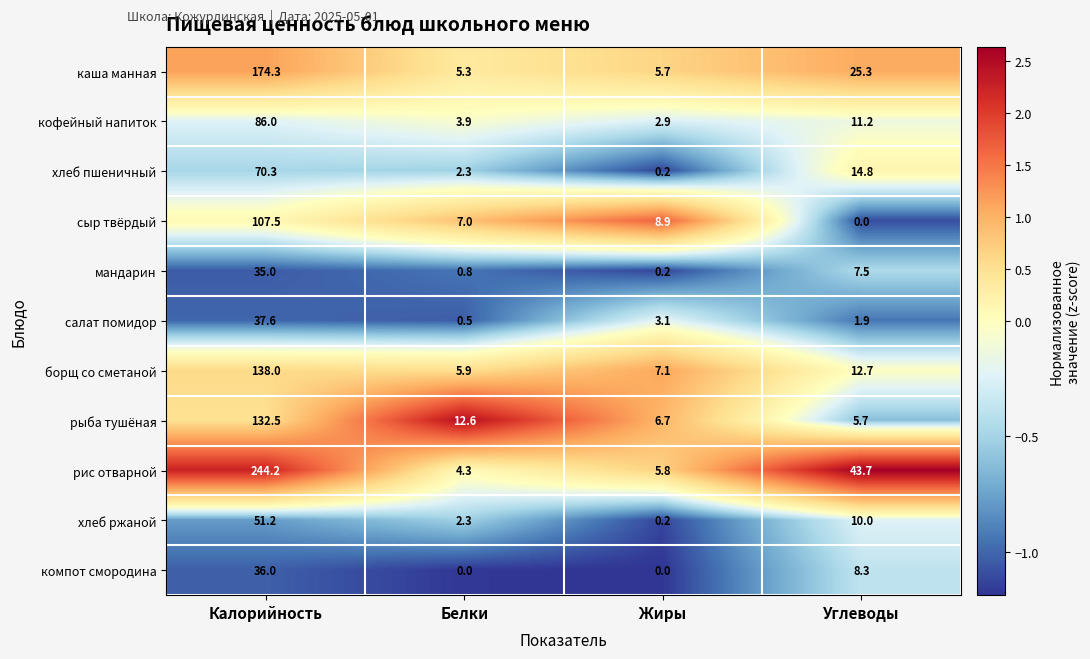

What is the difference between the highest and lowest values at Калорийность?

209.2